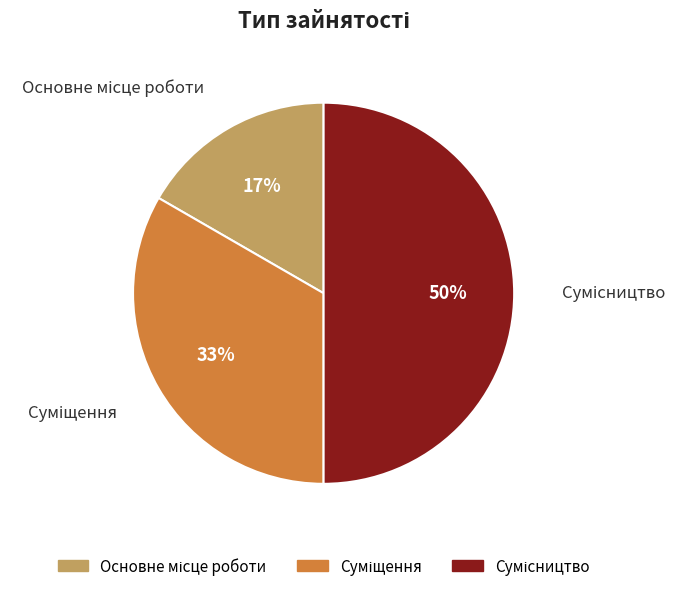

To the nearest percent, what is the average slice percentage?

33%